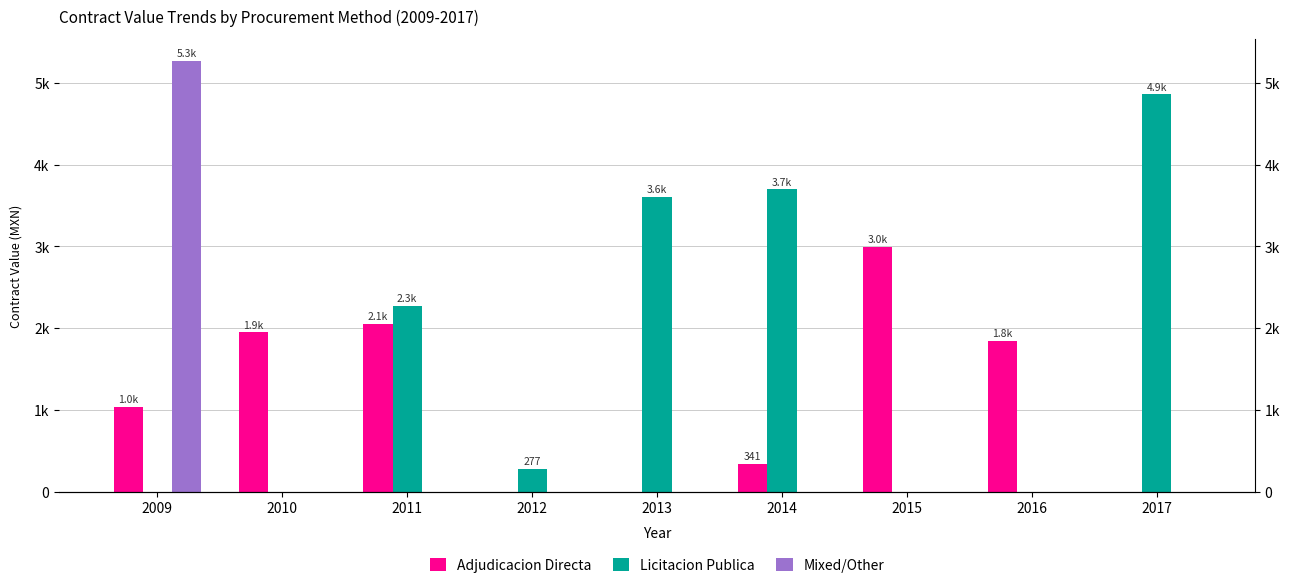

Reading left to right, extract all data points from this chart.

Adjudicacion Directa: 2009=1035.0	2010=1948.8	2011=2053.2	2012=0.0	2013=0.0	2014=341.4	2015=2992.8	2016=1846.7	2017=0.0
Licitacion Publica: 2009=0.0	2010=0.0	2011=2273.6	2012=277.0	2013=3607.6	2014=3695.8	2015=0.0	2016=0.0	2017=4859.8
Mixed/Other: 2009=5272.8	2010=0.0	2011=0.0	2012=0.0	2013=0.0	2014=0.0	2015=0.0	2016=0.0	2017=0.0